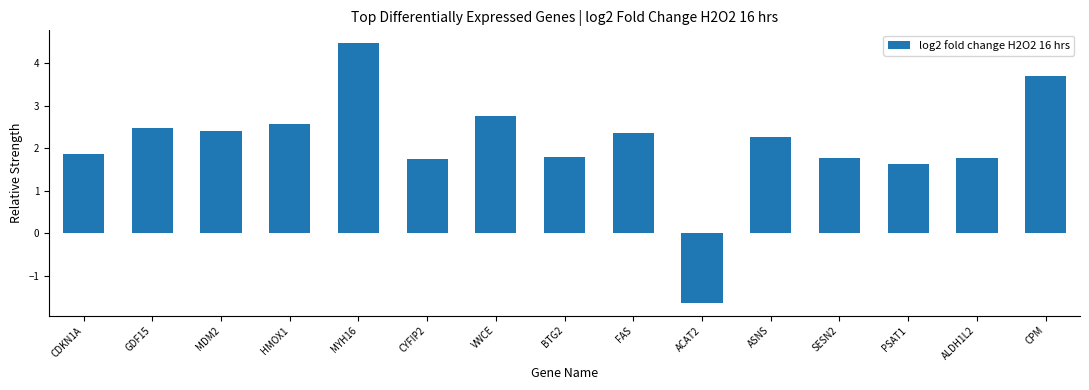

Which label corresponds to the largest value in the chart?

MYH16